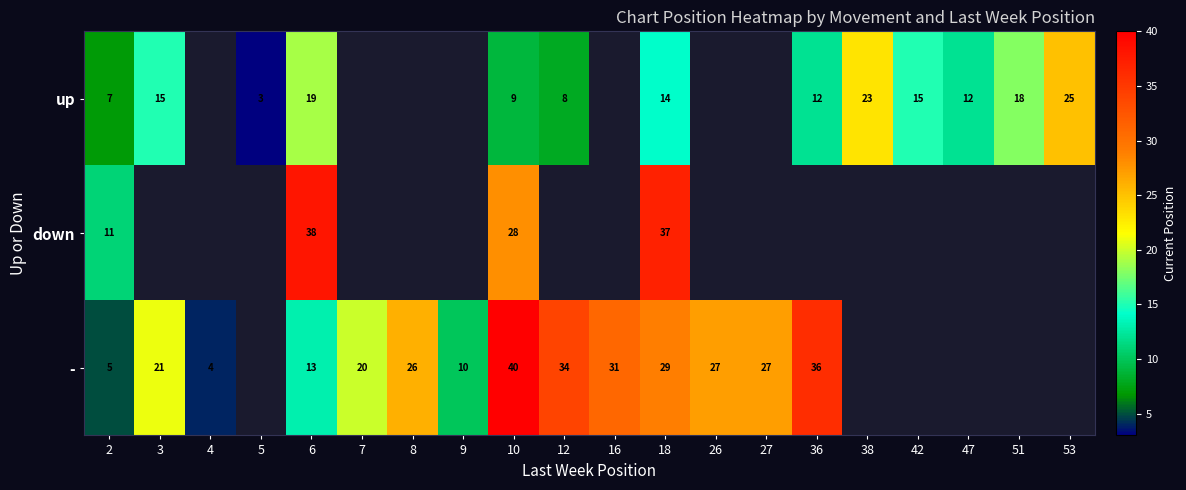

Is it true that up equals 12 at 47?

True